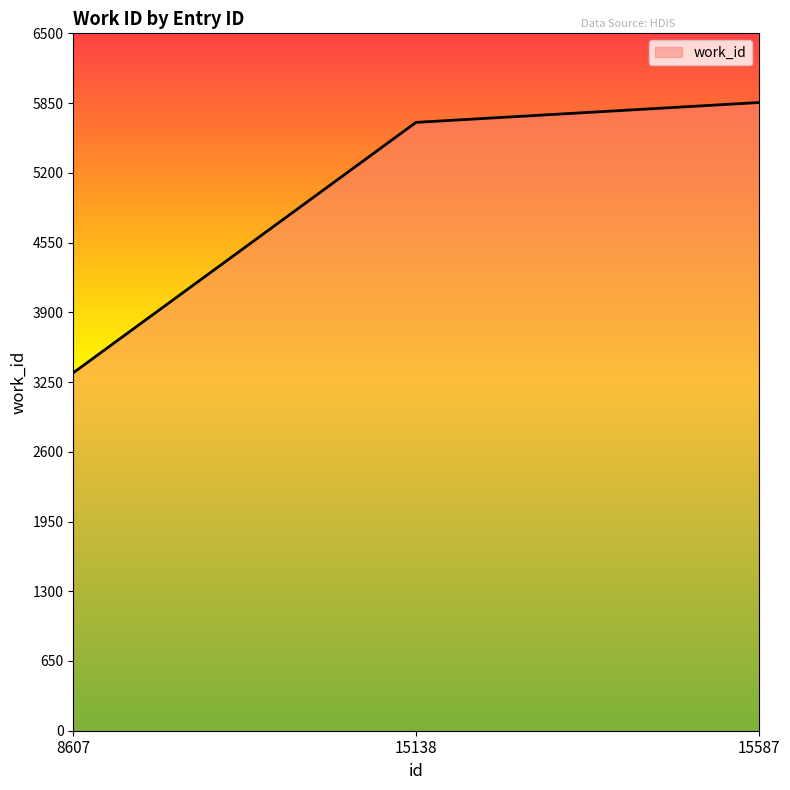

Which category has the highest value across all series?

15587